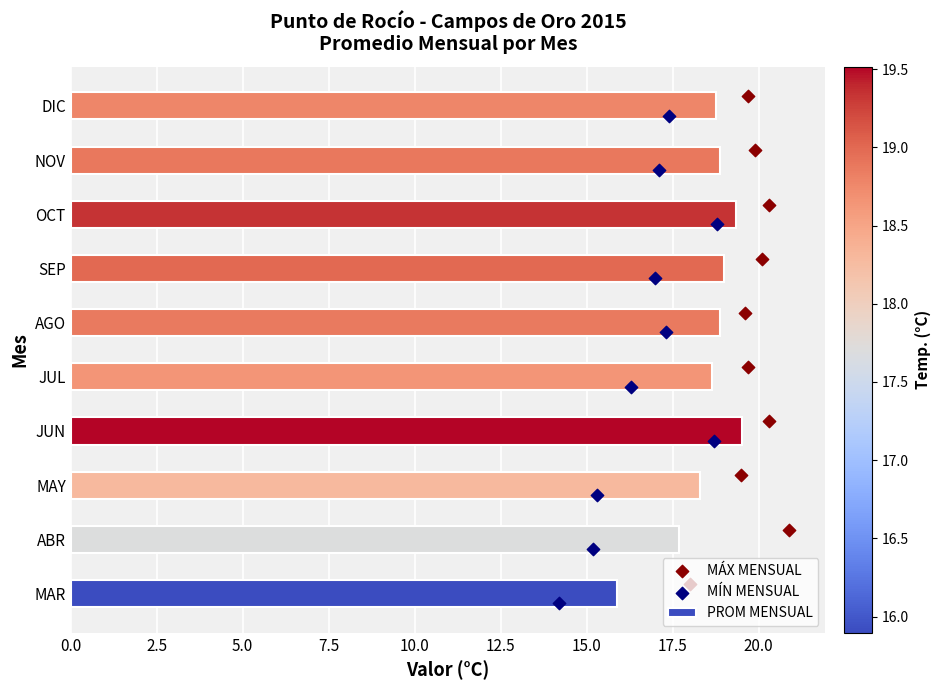

Which category has the lowest value in the PROM MENSUAL series?

MAR